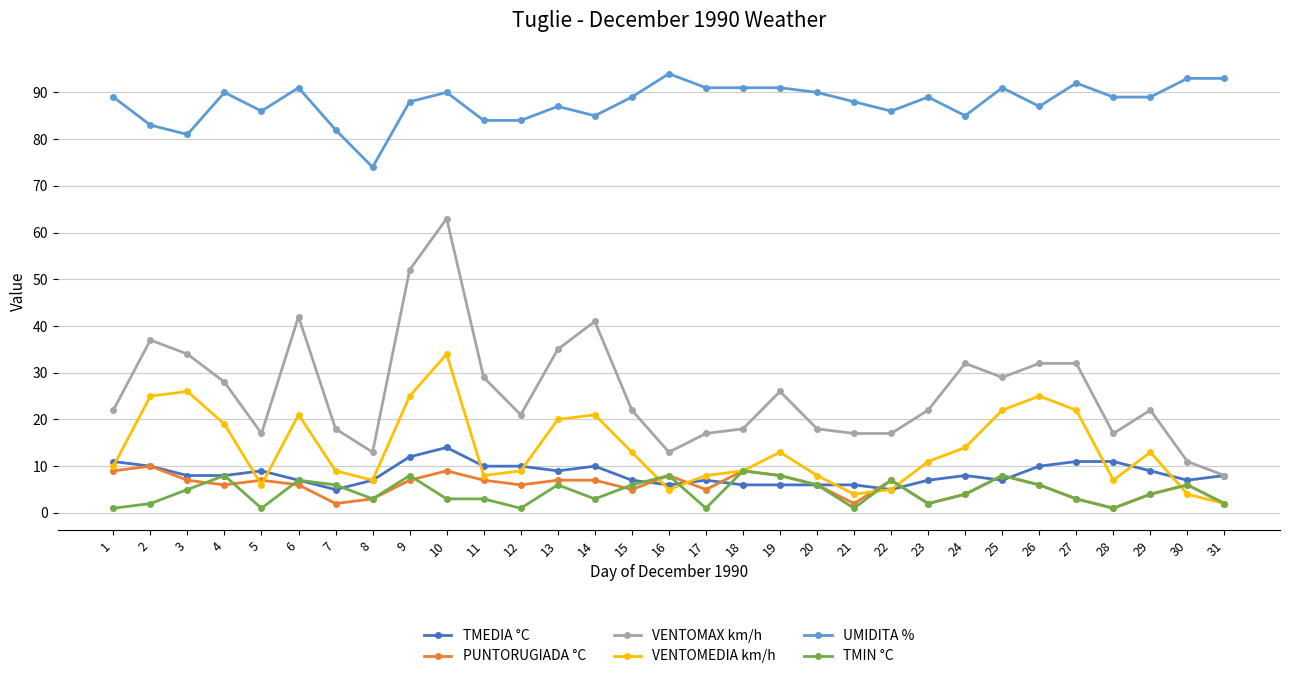

True or false: VENTOMEDIA km/h has more than 1 points higher than both neighbors.

True